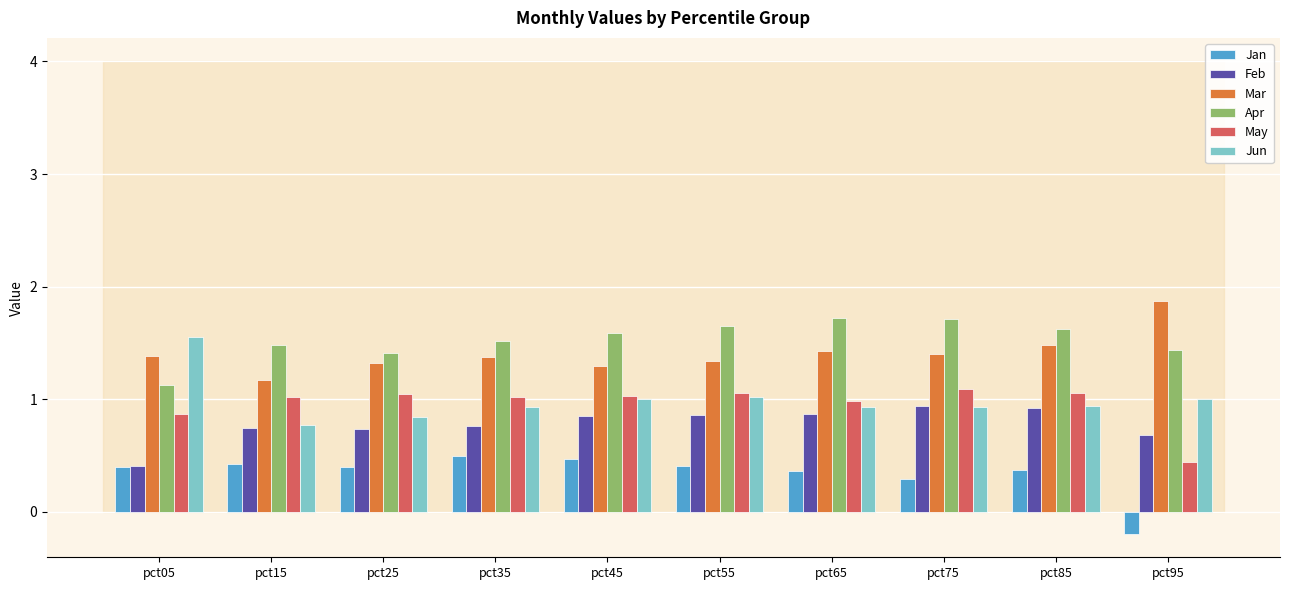

Which series has the largest total across all categories?

Apr